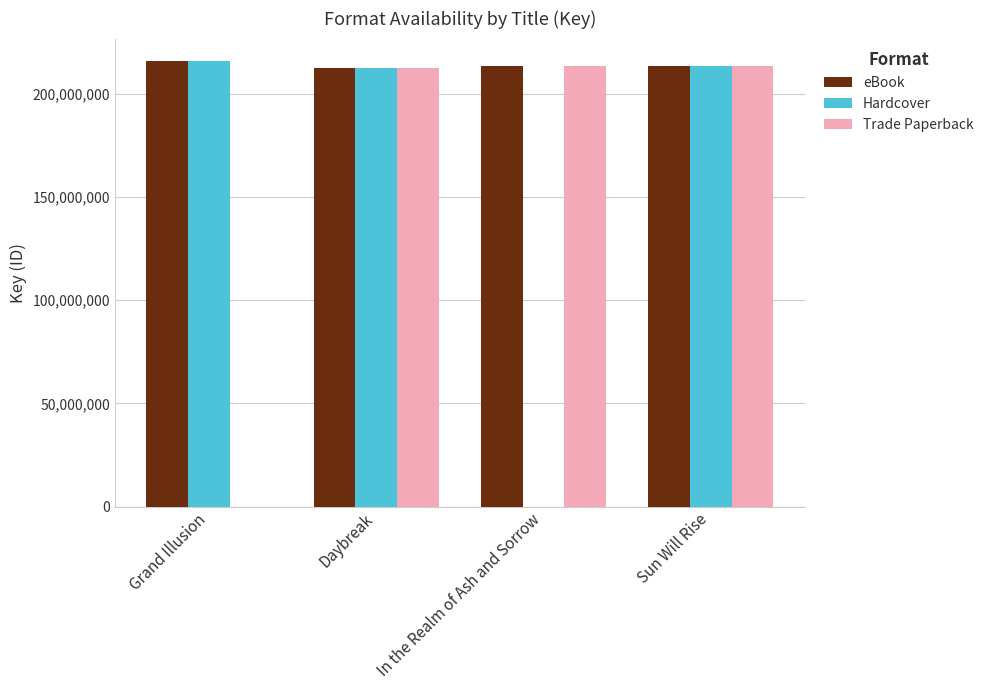

What are all the series names shown in the legend?

eBook, Hardcover, Trade Paperback